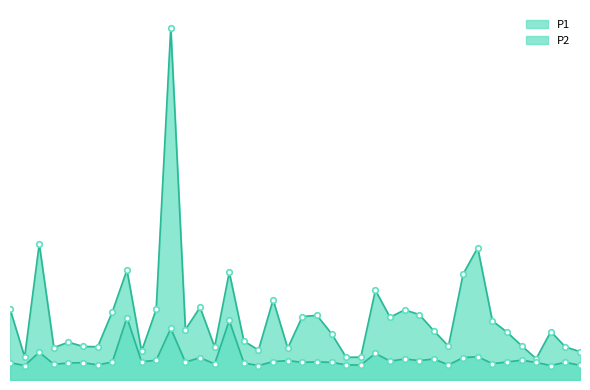

Reading left to right, extract all data points from this chart.

P1: 11.2	3.7	21.6	5.2	6.0	5.3	5.3	10.8	17.4	4.6	11.2	55.9	8.0	11.5	5.2	17.1	6.2	4.8	12.7	5.0	10.1	10.2	7.3	3.6	3.6	14.2	9.9	11.1	10.4	7.8	5.4	16.8	21.0	9.4	7.6	5.5	3.4	7.7	5.2	4.5
P2: 2.8	2.3	4.4	2.5	2.7	2.8	2.4	2.9	9.9	2.9	3.1	8.2	2.8	3.5	2.5	9.4	2.7	2.3	2.9	3.1	2.8	2.9	2.8	2.4	2.4	4.2	3.0	3.3	3.1	3.3	2.4	3.5	3.7	2.6	2.9	3.1	2.8	2.3	2.8	2.3